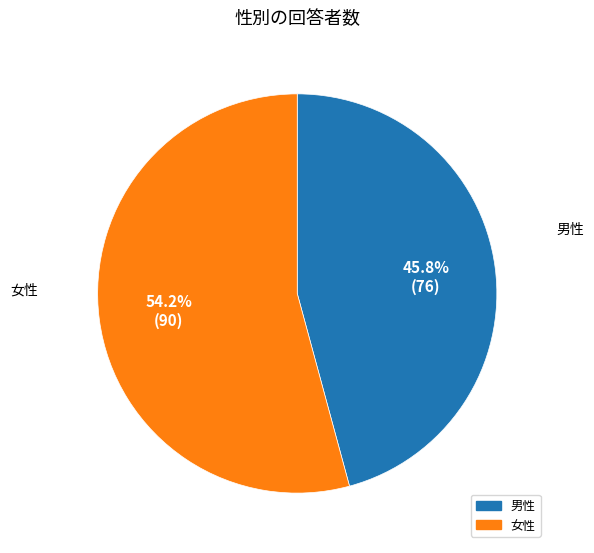

How many segments does this pie chart have?

2